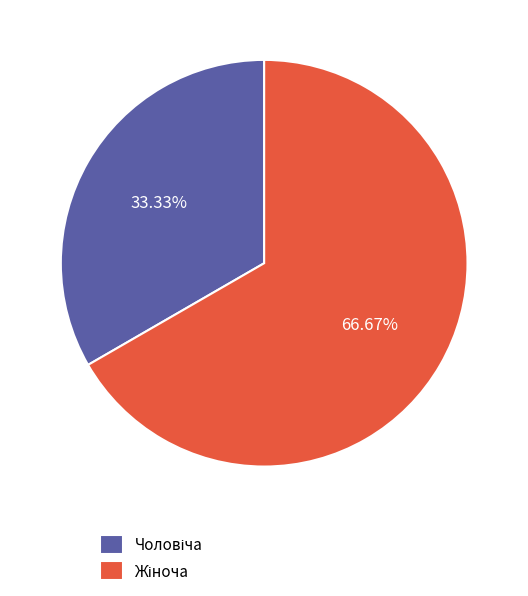

Does any single category account for the majority?

Yes